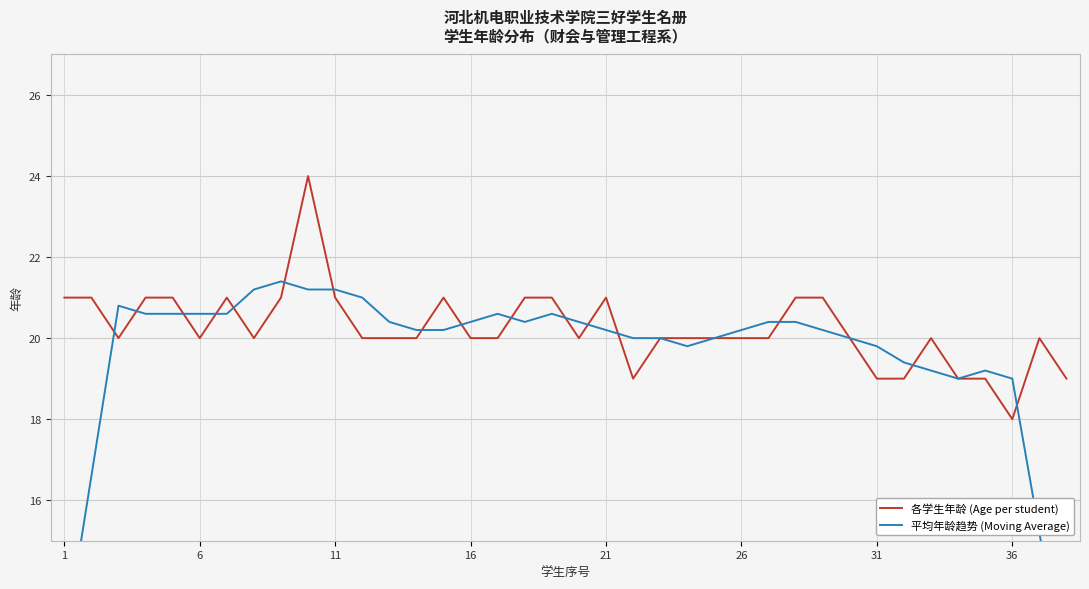

Is the value of 各学生年龄 (Age per student) at 16 greater than the value of 平均年龄趋势 (Moving Average) at 36?

No